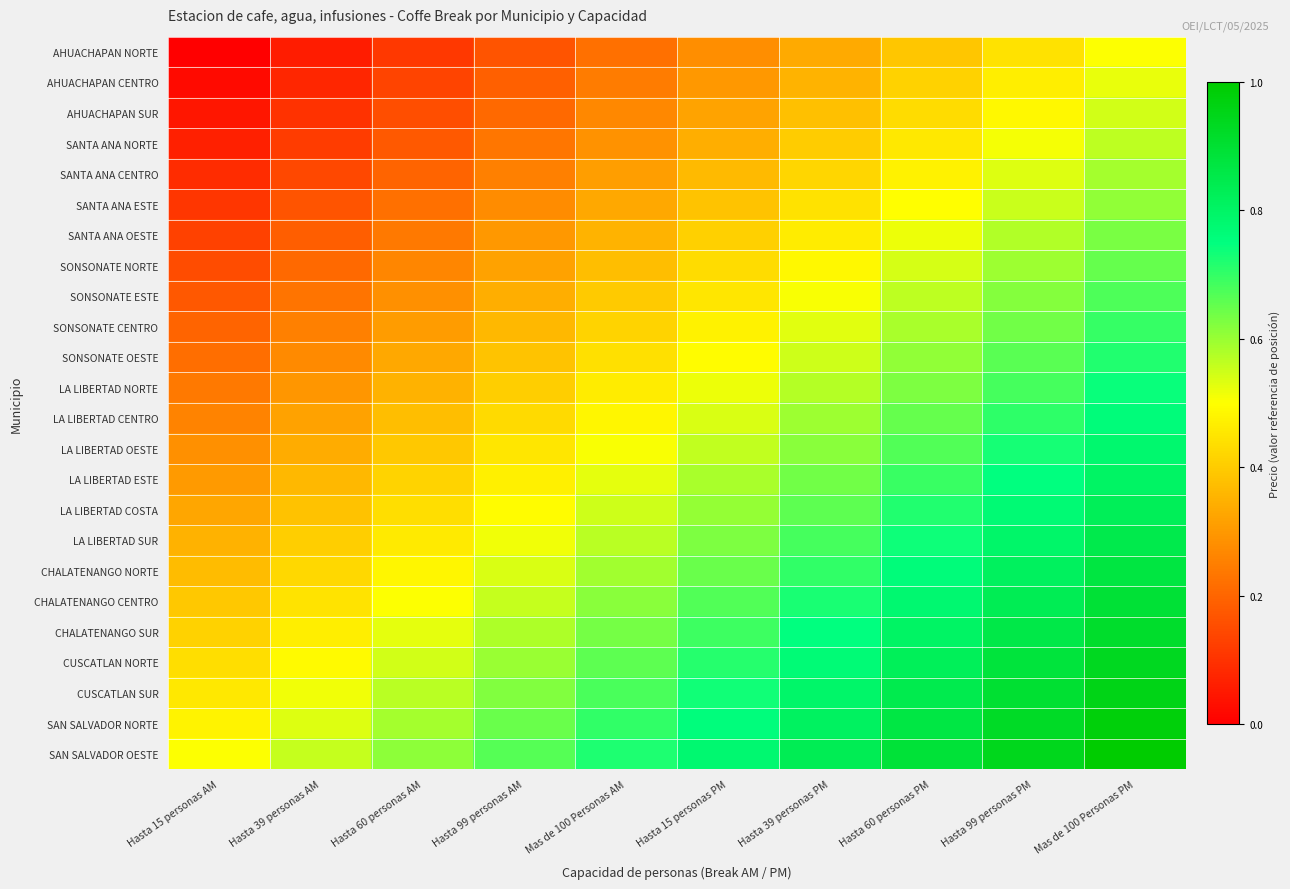

Reading right to left, list all the values displayed in this chart.

AHUACHAPAN NORTE: Mas de 100 Personas PM=0.5	Hasta 99 personas PM=0.4	Hasta 60 personas PM=0.4	Hasta 39 personas PM=0.3	Hasta 15 personas PM=0.3	Mas de 100 Personas AM=0.2	Hasta 99 personas AM=0.2	Hasta 60 personas AM=0.1	Hasta 39 personas AM=0.1	Hasta 15 personas AM=0.0
AHUACHAPAN CENTRO: Mas de 100 Personas PM=0.5	Hasta 99 personas PM=0.5	Hasta 60 personas PM=0.4	Hasta 39 personas PM=0.4	Hasta 15 personas PM=0.3	Mas de 100 Personas AM=0.2	Hasta 99 personas AM=0.2	Hasta 60 personas AM=0.1	Hasta 39 personas AM=0.1	Hasta 15 personas AM=0.0
AHUACHAPAN SUR: Mas de 100 Personas PM=0.5	Hasta 99 personas PM=0.5	Hasta 60 personas PM=0.4	Hasta 39 personas PM=0.4	Hasta 15 personas PM=0.3	Mas de 100 Personas AM=0.3	Hasta 99 personas AM=0.2	Hasta 60 personas AM=0.2	Hasta 39 personas AM=0.1	Hasta 15 personas AM=0.0
SANTA ANA NORTE: Mas de 100 Personas PM=0.6	Hasta 99 personas PM=0.5	Hasta 60 personas PM=0.5	Hasta 39 personas PM=0.4	Hasta 15 personas PM=0.3	Mas de 100 Personas AM=0.3	Hasta 99 personas AM=0.2	Hasta 60 personas AM=0.2	Hasta 39 personas AM=0.1	Hasta 15 personas AM=0.1
SANTA ANA CENTRO: Mas de 100 Personas PM=0.6	Hasta 99 personas PM=0.5	Hasta 60 personas PM=0.5	Hasta 39 personas PM=0.4	Hasta 15 personas PM=0.4	Mas de 100 Personas AM=0.3	Hasta 99 personas AM=0.3	Hasta 60 personas AM=0.2	Hasta 39 personas AM=0.1	Hasta 15 personas AM=0.1
SANTA ANA ESTE: Mas de 100 Personas PM=0.6	Hasta 99 personas PM=0.6	Hasta 60 personas PM=0.5	Hasta 39 personas PM=0.4	Hasta 15 personas PM=0.4	Mas de 100 Personas AM=0.3	Hasta 99 personas AM=0.3	Hasta 60 personas AM=0.2	Hasta 39 personas AM=0.2	Hasta 15 personas AM=0.1
SANTA ANA OESTE: Mas de 100 Personas PM=0.6	Hasta 99 personas PM=0.6	Hasta 60 personas PM=0.5	Hasta 39 personas PM=0.5	Hasta 15 personas PM=0.4	Mas de 100 Personas AM=0.4	Hasta 99 personas AM=0.3	Hasta 60 personas AM=0.2	Hasta 39 personas AM=0.2	Hasta 15 personas AM=0.1
SONSONATE NORTE: Mas de 100 Personas PM=0.7	Hasta 99 personas PM=0.6	Hasta 60 personas PM=0.5	Hasta 39 personas PM=0.5	Hasta 15 personas PM=0.4	Mas de 100 Personas AM=0.4	Hasta 99 personas AM=0.3	Hasta 60 personas AM=0.3	Hasta 39 personas AM=0.2	Hasta 15 personas AM=0.2
SONSONATE ESTE: Mas de 100 Personas PM=0.7	Hasta 99 personas PM=0.6	Hasta 60 personas PM=0.6	Hasta 39 personas PM=0.5	Hasta 15 personas PM=0.5	Mas de 100 Personas AM=0.4	Hasta 99 personas AM=0.3	Hasta 60 personas AM=0.3	Hasta 39 personas AM=0.2	Hasta 15 personas AM=0.2
SONSONATE CENTRO: Mas de 100 Personas PM=0.7	Hasta 99 personas PM=0.6	Hasta 60 personas PM=0.6	Hasta 39 personas PM=0.5	Hasta 15 personas PM=0.5	Mas de 100 Personas AM=0.4	Hasta 99 personas AM=0.4	Hasta 60 personas AM=0.3	Hasta 39 personas AM=0.3	Hasta 15 personas AM=0.2
SONSONATE OESTE: Mas de 100 Personas PM=0.7	Hasta 99 personas PM=0.7	Hasta 60 personas PM=0.6	Hasta 39 personas PM=0.6	Hasta 15 personas PM=0.5	Mas de 100 Personas AM=0.4	Hasta 99 personas AM=0.4	Hasta 60 personas AM=0.3	Hasta 39 personas AM=0.3	Hasta 15 personas AM=0.2
LA LIBERTAD NORTE: Mas de 100 Personas PM=0.7	Hasta 99 personas PM=0.7	Hasta 60 personas PM=0.6	Hasta 39 personas PM=0.6	Hasta 15 personas PM=0.5	Mas de 100 Personas AM=0.5	Hasta 99 personas AM=0.4	Hasta 60 personas AM=0.4	Hasta 39 personas AM=0.3	Hasta 15 personas AM=0.2
LA LIBERTAD CENTRO: Mas de 100 Personas PM=0.8	Hasta 99 personas PM=0.7	Hasta 60 personas PM=0.6	Hasta 39 personas PM=0.6	Hasta 15 personas PM=0.5	Mas de 100 Personas AM=0.5	Hasta 99 personas AM=0.4	Hasta 60 personas AM=0.4	Hasta 39 personas AM=0.3	Hasta 15 personas AM=0.3
LA LIBERTAD OESTE: Mas de 100 Personas PM=0.8	Hasta 99 personas PM=0.7	Hasta 60 personas PM=0.7	Hasta 39 personas PM=0.6	Hasta 15 personas PM=0.6	Mas de 100 Personas AM=0.5	Hasta 99 personas AM=0.4	Hasta 60 personas AM=0.4	Hasta 39 personas AM=0.3	Hasta 15 personas AM=0.3
LA LIBERTAD ESTE: Mas de 100 Personas PM=0.8	Hasta 99 personas PM=0.7	Hasta 60 personas PM=0.7	Hasta 39 personas PM=0.6	Hasta 15 personas PM=0.6	Mas de 100 Personas AM=0.5	Hasta 99 personas AM=0.5	Hasta 60 personas AM=0.4	Hasta 39 personas AM=0.4	Hasta 15 personas AM=0.3
LA LIBERTAD COSTA: Mas de 100 Personas PM=0.8	Hasta 99 personas PM=0.8	Hasta 60 personas PM=0.7	Hasta 39 personas PM=0.7	Hasta 15 personas PM=0.6	Mas de 100 Personas AM=0.5	Hasta 99 personas AM=0.5	Hasta 60 personas AM=0.4	Hasta 39 personas AM=0.4	Hasta 15 personas AM=0.3
LA LIBERTAD SUR: Mas de 100 Personas PM=0.8	Hasta 99 personas PM=0.8	Hasta 60 personas PM=0.7	Hasta 39 personas PM=0.7	Hasta 15 personas PM=0.6	Mas de 100 Personas AM=0.6	Hasta 99 personas AM=0.5	Hasta 60 personas AM=0.5	Hasta 39 personas AM=0.4	Hasta 15 personas AM=0.3
CHALATENANGO NORTE: Mas de 100 Personas PM=0.9	Hasta 99 personas PM=0.8	Hasta 60 personas PM=0.8	Hasta 39 personas PM=0.7	Hasta 15 personas PM=0.6	Mas de 100 Personas AM=0.6	Hasta 99 personas AM=0.5	Hasta 60 personas AM=0.5	Hasta 39 personas AM=0.4	Hasta 15 personas AM=0.4
CHALATENANGO CENTRO: Mas de 100 Personas PM=0.9	Hasta 99 personas PM=0.8	Hasta 60 personas PM=0.8	Hasta 39 personas PM=0.7	Hasta 15 personas PM=0.7	Mas de 100 Personas AM=0.6	Hasta 99 personas AM=0.6	Hasta 60 personas AM=0.5	Hasta 39 personas AM=0.4	Hasta 15 personas AM=0.4
CHALATENANGO SUR: Mas de 100 Personas PM=0.9	Hasta 99 personas PM=0.9	Hasta 60 personas PM=0.8	Hasta 39 personas PM=0.7	Hasta 15 personas PM=0.7	Mas de 100 Personas AM=0.6	Hasta 99 personas AM=0.6	Hasta 60 personas AM=0.5	Hasta 39 personas AM=0.5	Hasta 15 personas AM=0.4
CUSCATLAN NORTE: Mas de 100 Personas PM=0.9	Hasta 99 personas PM=0.9	Hasta 60 personas PM=0.8	Hasta 39 personas PM=0.8	Hasta 15 personas PM=0.7	Mas de 100 Personas AM=0.7	Hasta 99 personas AM=0.6	Hasta 60 personas AM=0.5	Hasta 39 personas AM=0.5	Hasta 15 personas AM=0.4
CUSCATLAN SUR: Mas de 100 Personas PM=1.0	Hasta 99 personas PM=0.9	Hasta 60 personas PM=0.8	Hasta 39 personas PM=0.8	Hasta 15 personas PM=0.7	Mas de 100 Personas AM=0.7	Hasta 99 personas AM=0.6	Hasta 60 personas AM=0.6	Hasta 39 personas AM=0.5	Hasta 15 personas AM=0.5
SAN SALVADOR NORTE: Mas de 100 Personas PM=1.0	Hasta 99 personas PM=0.9	Hasta 60 personas PM=0.9	Hasta 39 personas PM=0.8	Hasta 15 personas PM=0.8	Mas de 100 Personas AM=0.7	Hasta 99 personas AM=0.6	Hasta 60 personas AM=0.6	Hasta 39 personas AM=0.5	Hasta 15 personas AM=0.5
SAN SALVADOR OESTE: Mas de 100 Personas PM=1.0	Hasta 99 personas PM=0.9	Hasta 60 personas PM=0.9	Hasta 39 personas PM=0.8	Hasta 15 personas PM=0.8	Mas de 100 Personas AM=0.7	Hasta 99 personas AM=0.7	Hasta 60 personas AM=0.6	Hasta 39 personas AM=0.6	Hasta 15 personas AM=0.5